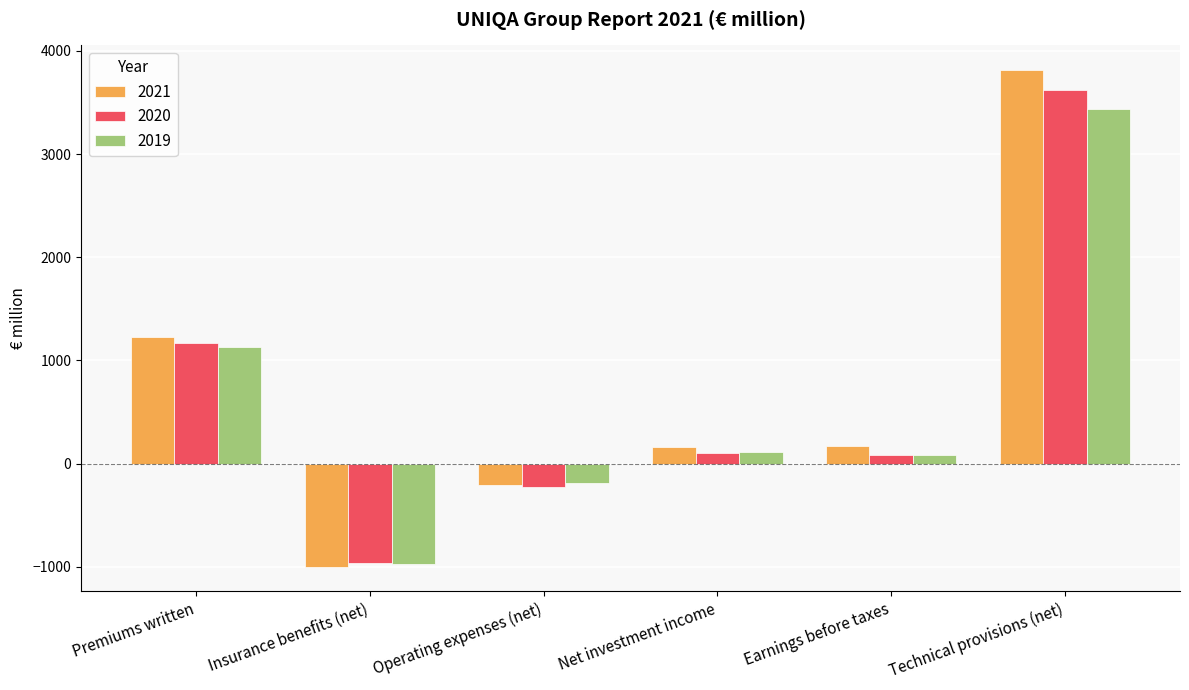

What is the highest value of the 2020 series?

3622.8